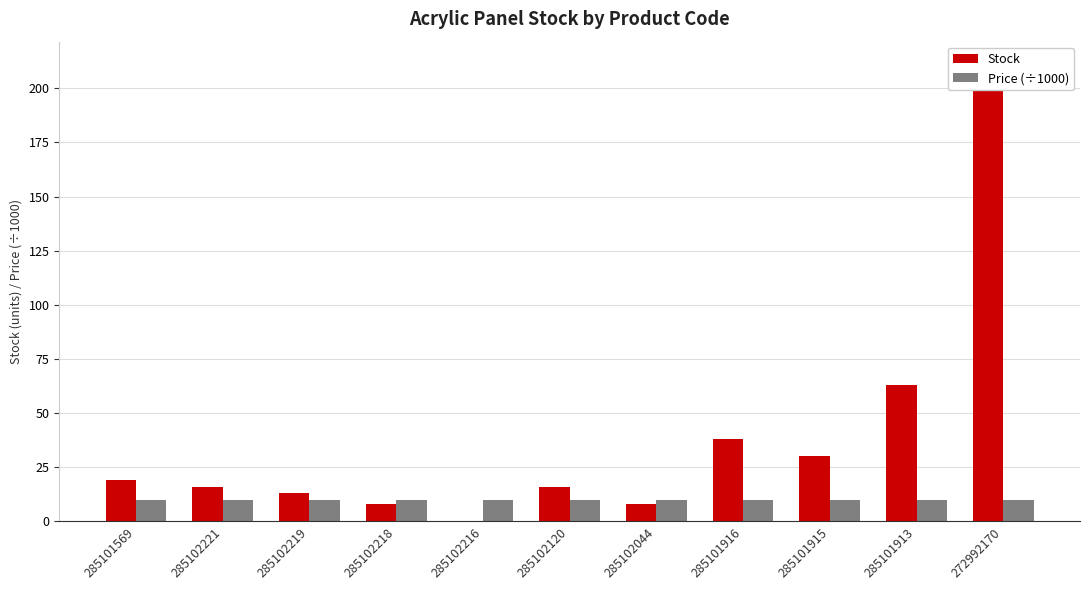

Is the value of Stock at 285101916 greater than the value of Price (÷1000) at 285101569?

Yes